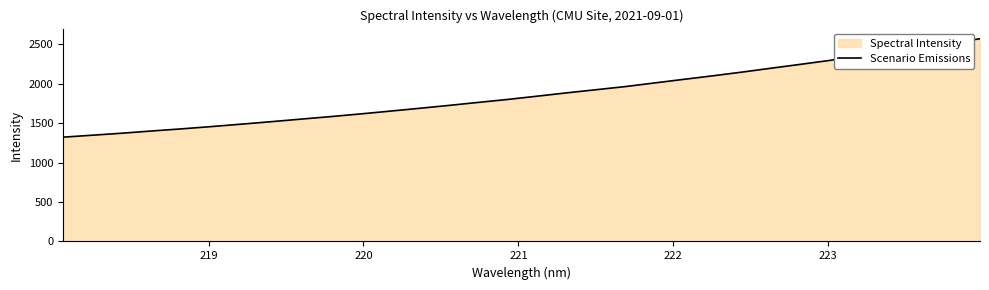

What is the greatest value displayed?

2571.3